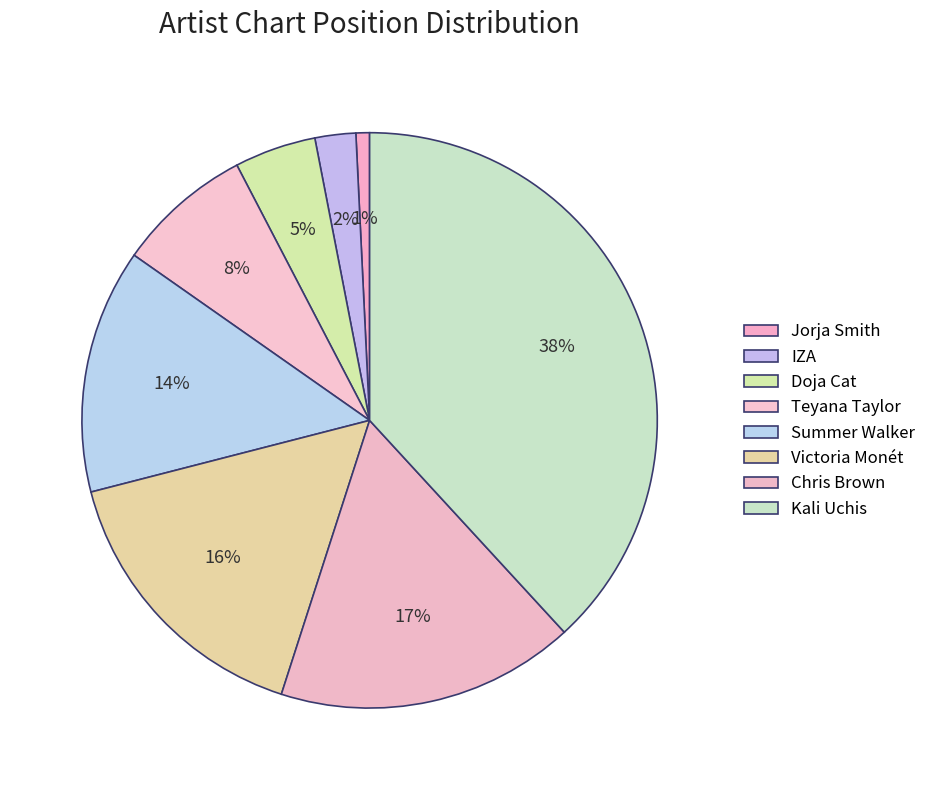

Does Teyana Taylor account for over 50% of the chart?

No